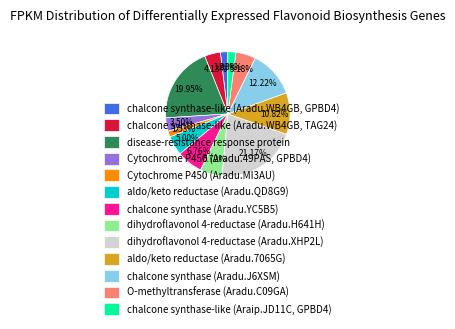

Do Cytochrome P450 (Aradu.MI3AU) and aldo/keto reductase (Aradu.QD8G9) together represent more than half of the pie?

No